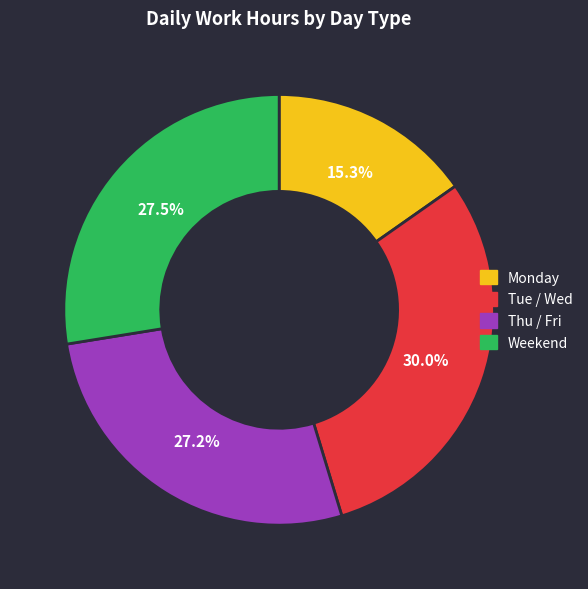

Is there any slice that represents more than half of the pie?

No